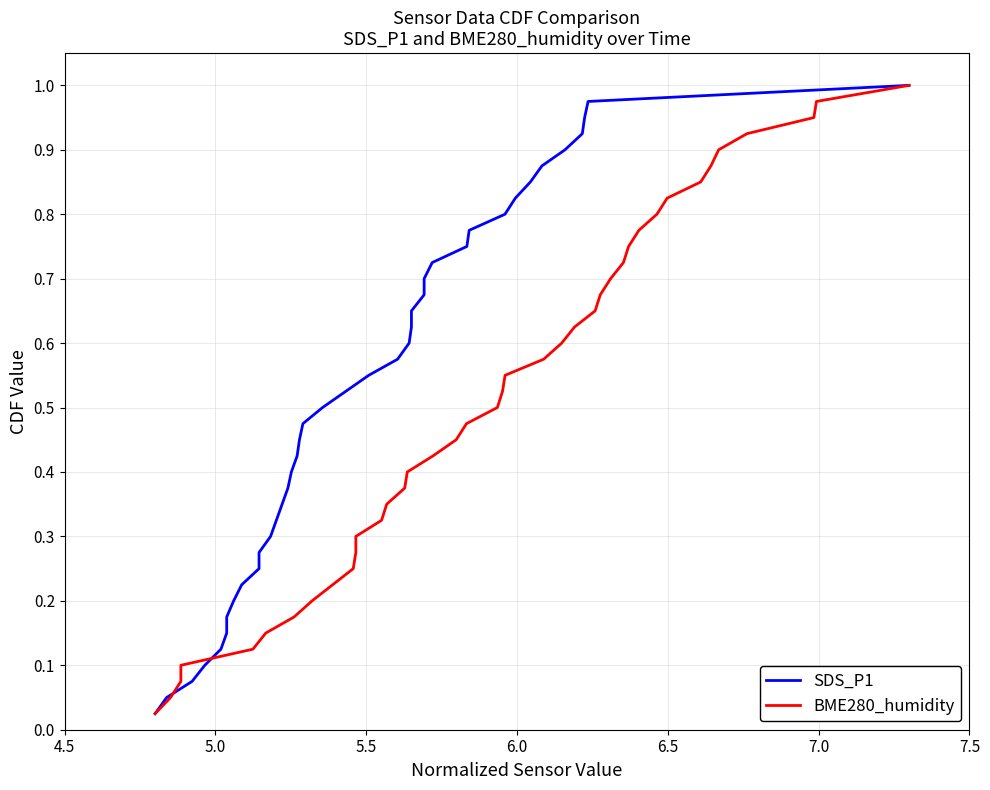

Rank the series at 7.5 from lowest to highest value.

SDS_P1, BME280_humidity